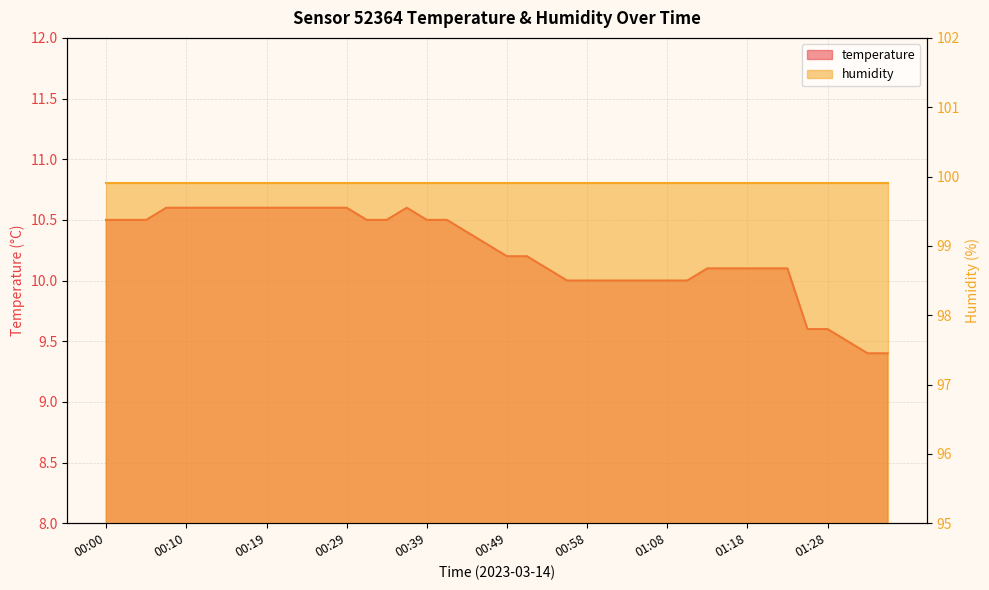

Approximately how many times larger is the value at 00:32 compared to 00:27?

1.0